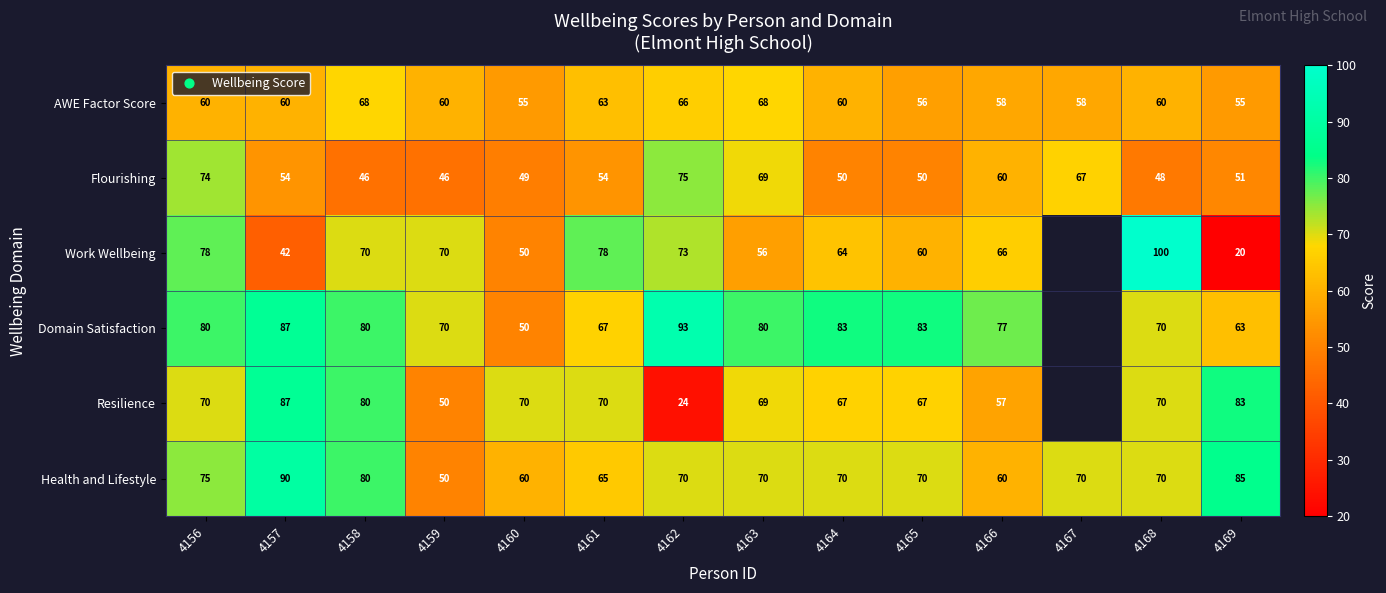

How many data points in Health and Lifestyle are less than 70?

4